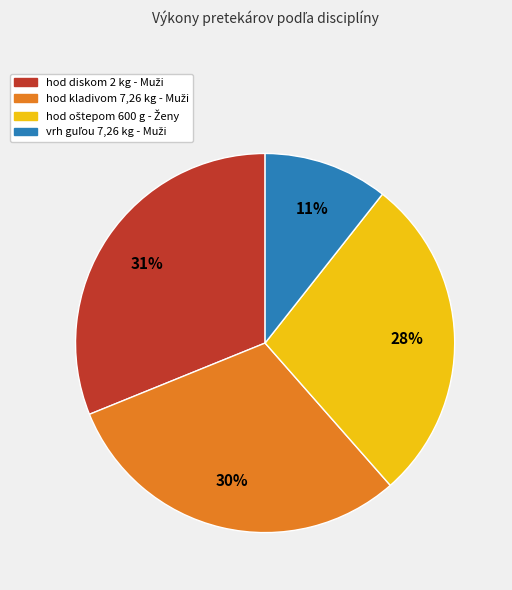

Is there a majority slice in this chart?

No